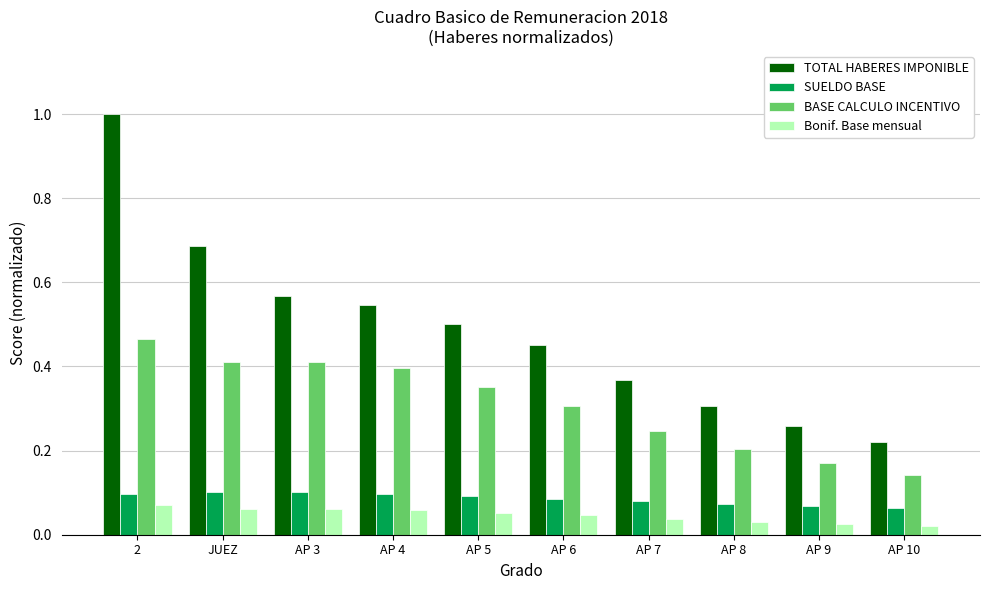

Are the bars grouped side by side (vs. stacked)?

Yes